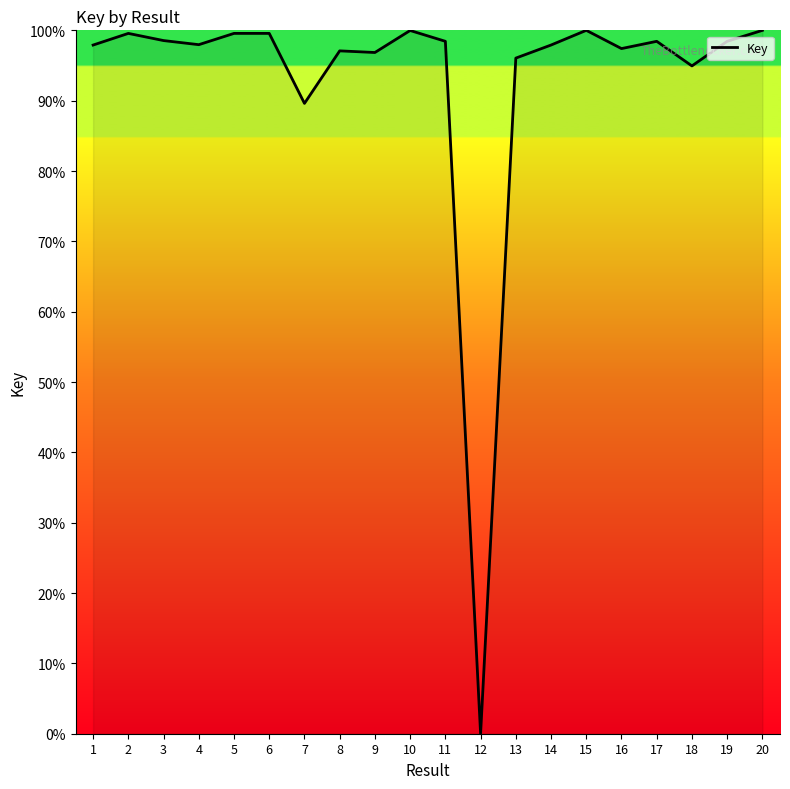

What is the change in value from 3 to 5?

+1.0